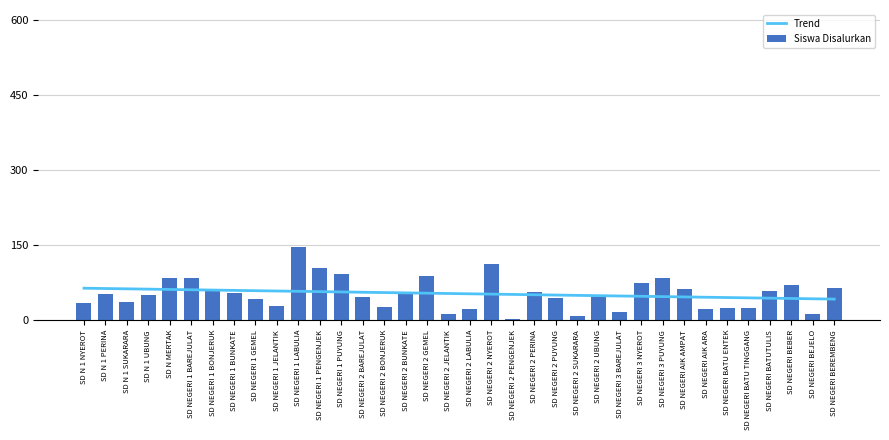

Reading left to right, list all the values displayed in this chart.

SD N 1 NYEROT=34	SD N 1 PERINA=53	SD N 1 SUKARARA=37	SD N 1 UBUNG=51	SD N MERTAK=85	SD NEGERI 1 BAREJULAT=84	SD NEGERI 1 BONJERUK=59	SD NEGERI 1 BUNKATE=55	SD NEGERI 1 GEMEL=42	SD NEGERI 1 JELANTIK=29	SD NEGERI 1 LABULIA=146	SD NEGERI 1 PENGENJEK=105	SD NEGERI 1 PUYUNG=93	SD NEGERI 2 BAREJULAT=46	SD NEGERI 2 BONJERUK=26	SD NEGERI 2 BUNKATE=52	SD NEGERI 2 GEMEL=88	SD NEGERI 2 JELANTIK=13	SD NEGERI 2 LABULIA=23	SD NEGERI 2 NYEROT=112	SD NEGERI 2 PENGENJEK=2	SD NEGERI 2 PERINA=56	SD NEGERI 2 PUYUNG=45	SD NEGERI 2 SUKARARA=8	SD NEGERI 2 UBUNG=46	SD NEGERI 3 BAREJULAT=17	SD NEGERI 3 NYEROT=75	SD NEGERI 3 PUYUNG=85	SD NEGERI AIK AMPAT=63	SD NEGERI AIK ARA=23	SD NEGERI BATU ENTEK=25	SD NEGERI BATU TINGGANG=24	SD NEGERI BATUTULIS=58	SD NEGERI BEBER=70	SD NEGERI BEJELO=13	SD NEGERI BEREMBENG=64